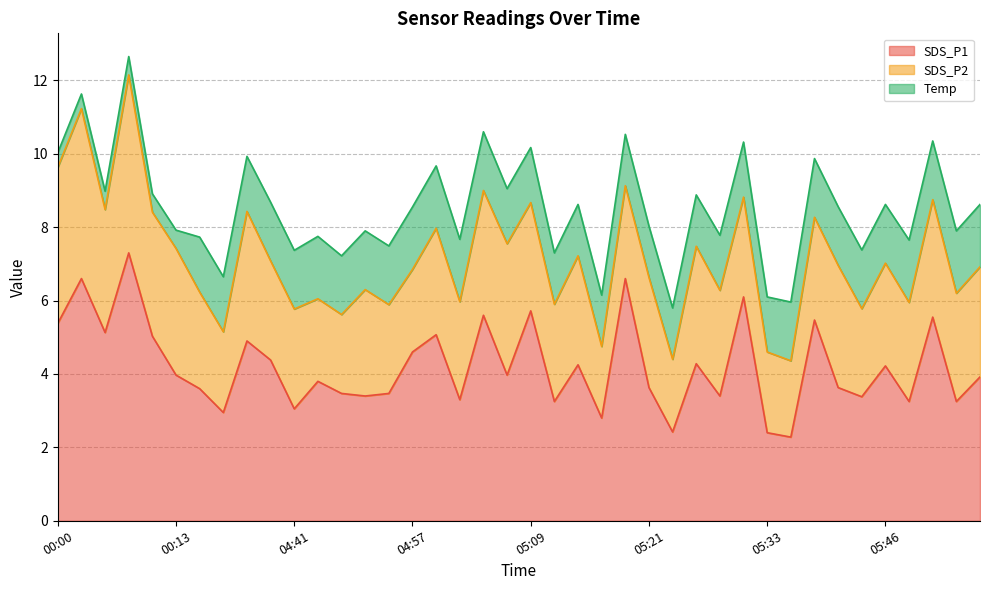

Rank the categories by SDS_P2 value from lowest to highest.

05:16, 05:24, 05:36, 04:49, 04:33, 05:33, 04:43, 04:57, 05:43, 04:54, 05:19, 04:31, 05:11, 05:02, 04:38, 05:48, 04:41, 05:31, 05:38, 05:46, 05:29, 04:52, 04:59, 05:09, 05:53, 05:14, 05:21, 05:56, 05:26, 05:51, 05:41, 00:05, 00:10, 05:04, 00:13, 04:36, 05:07, 00:00, 00:03, 00:08